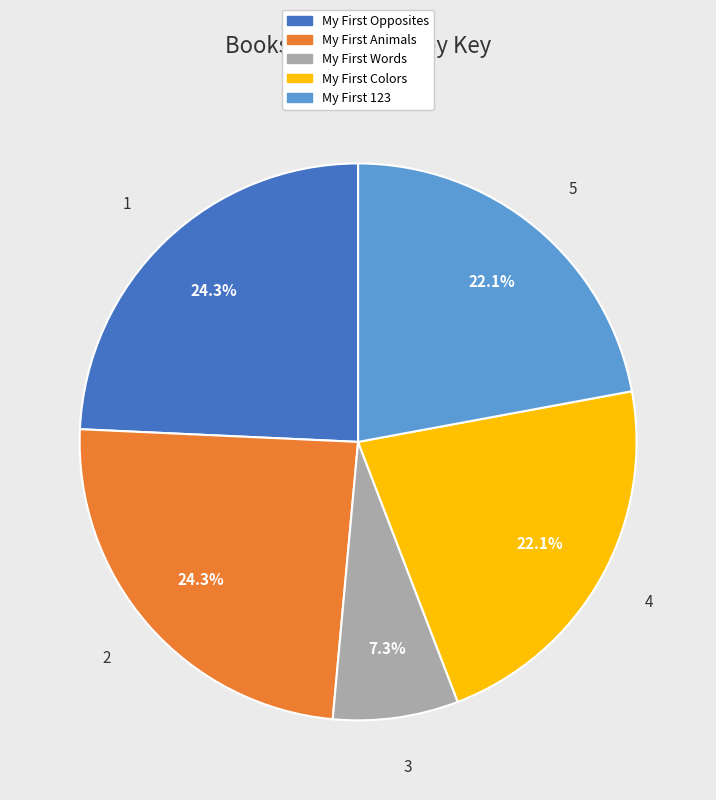

Does any single category account for the majority?

No